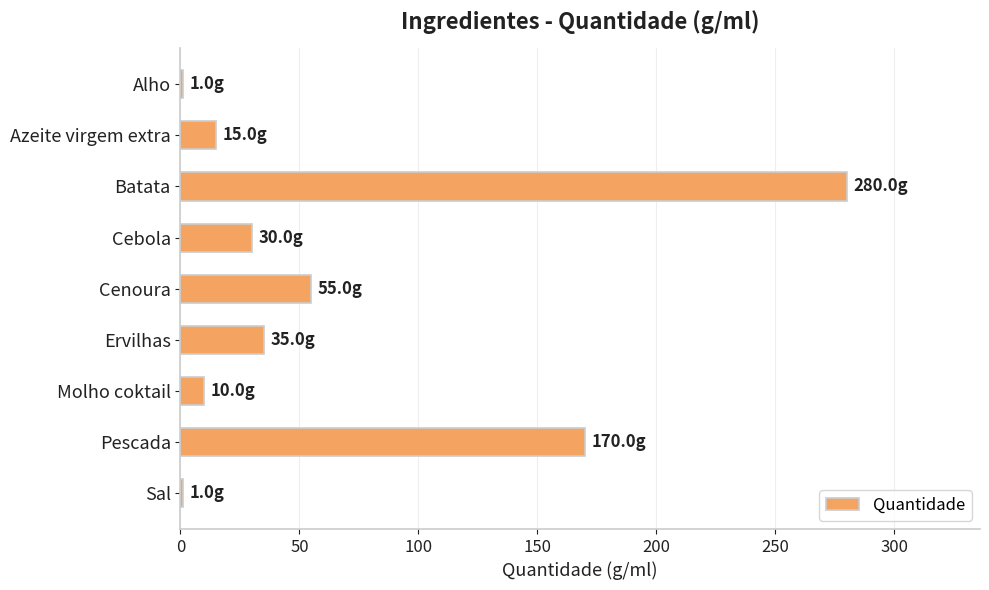

Reading top to bottom, extract all data points from this chart.

Alho=1	Azeite virgem extra=15	Batata=280	Cebola=30	Cenoura=55	Ervilhas=35	Molho coktail=10	Pescada=170	Sal=1